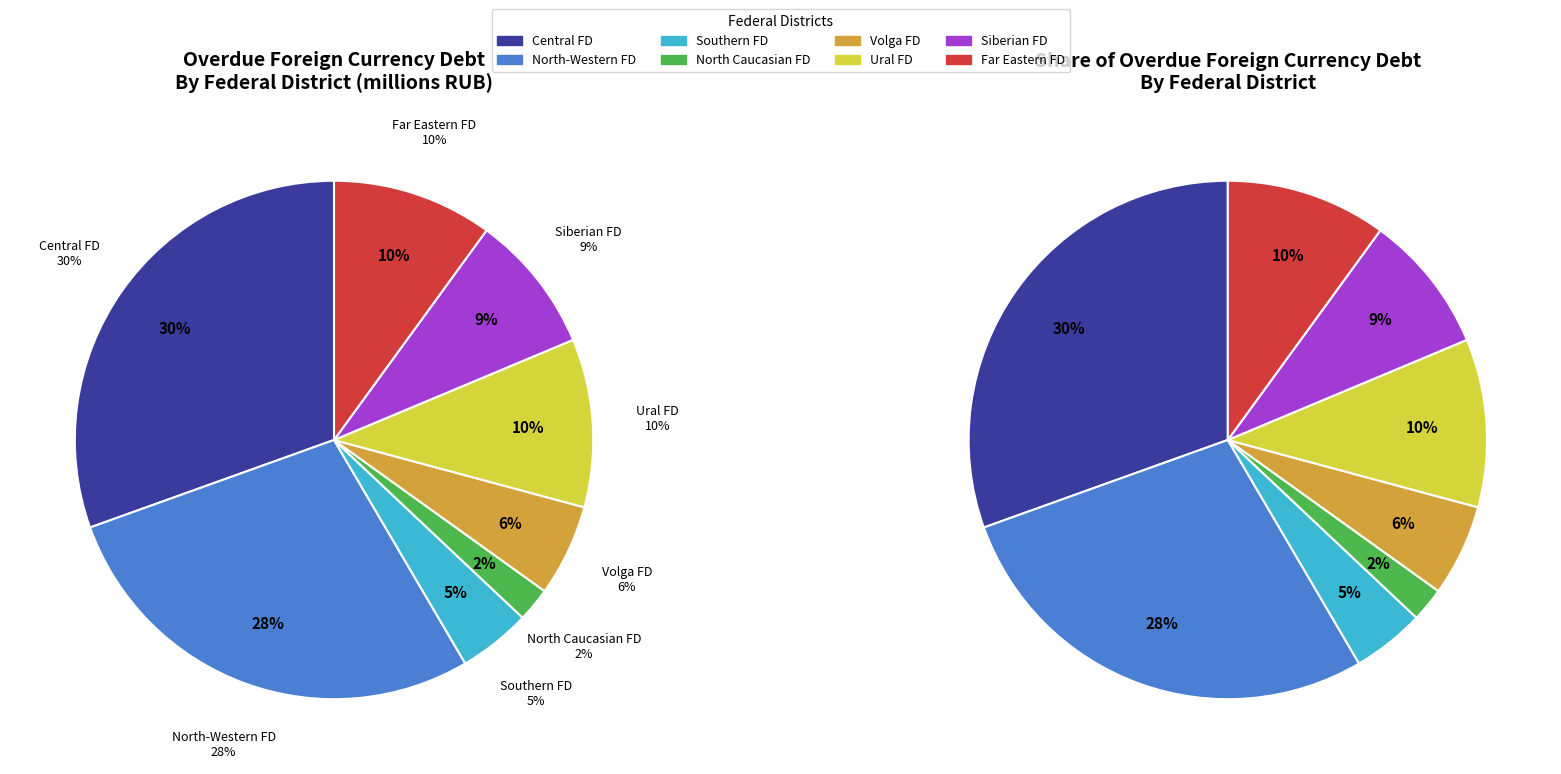

Is Central Federal District the majority of the pie?

No